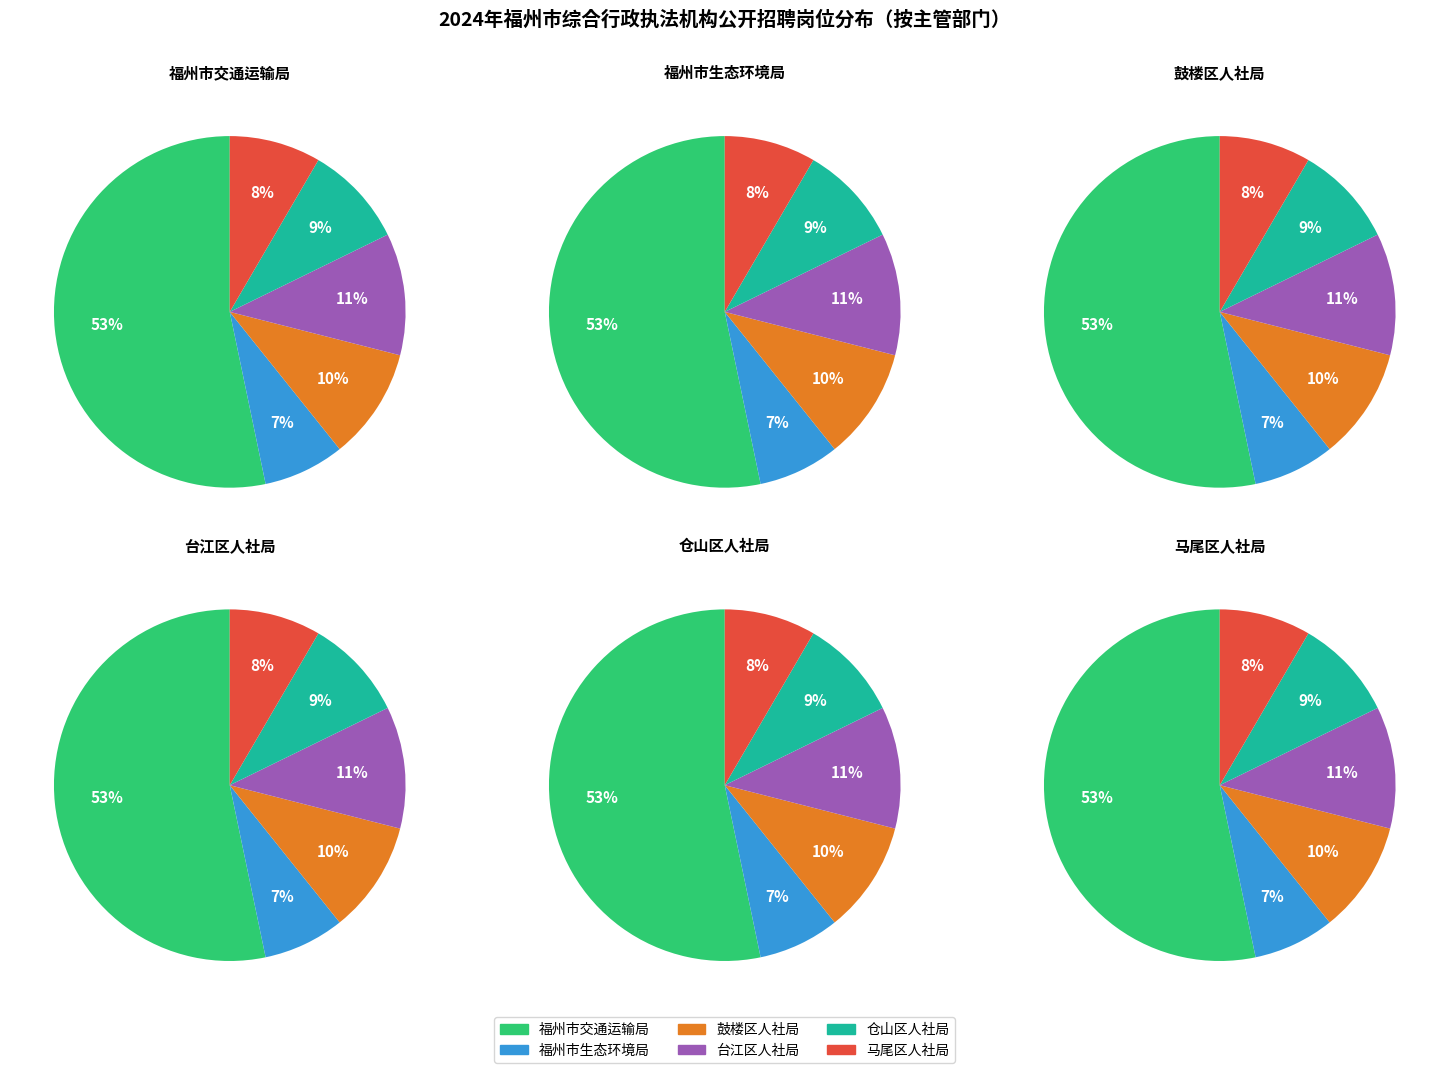

Rank the categories by value from lowest to highest.

福州市生态环境局, 马尾区人力资源和社会保障局, 仓山区人力资源和社会保障局, 鼓楼区人力资源和社会保障局, 台江区人力资源和社会保障局, 福州市交通运输局